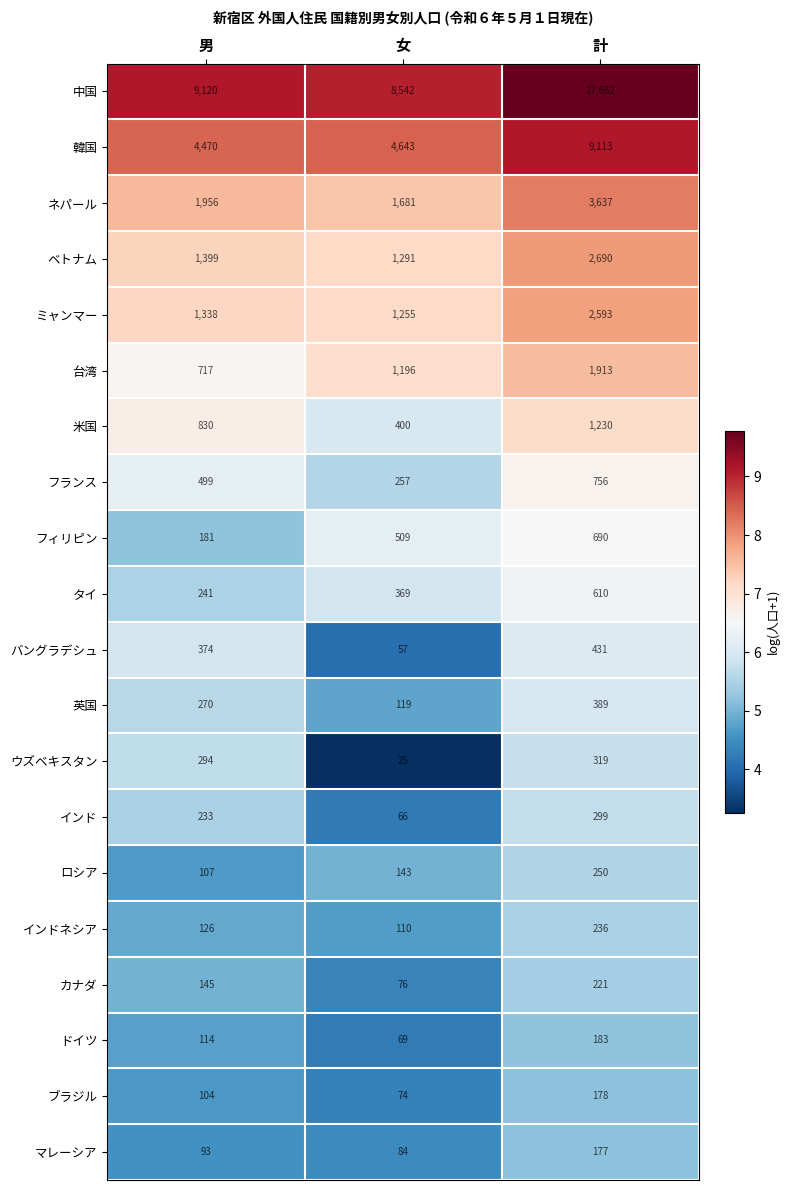

Which category has the highest value across all series?

計